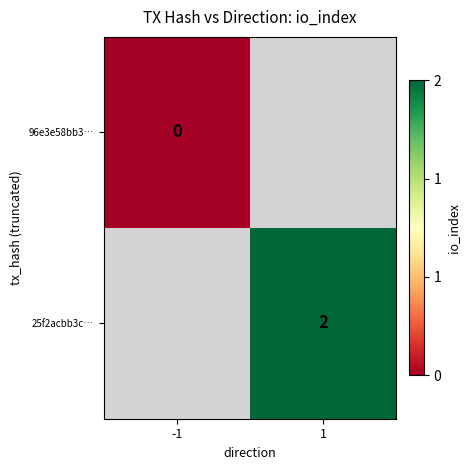

The value of 25f2acbb3c… at 1 is 2. True or false?

True